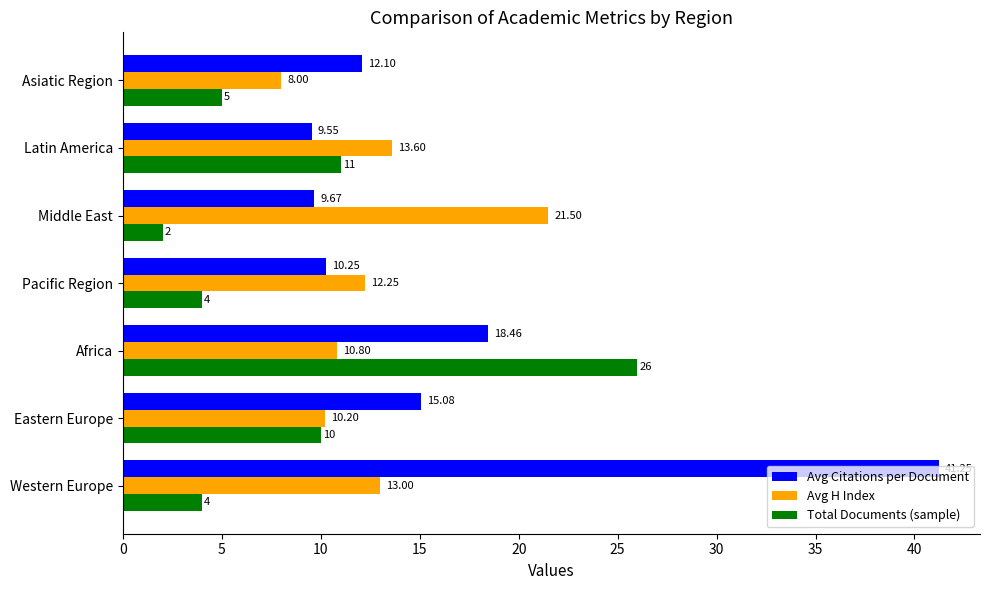

Where is Total Documents (sample) nearest to the value 14?

Latin America